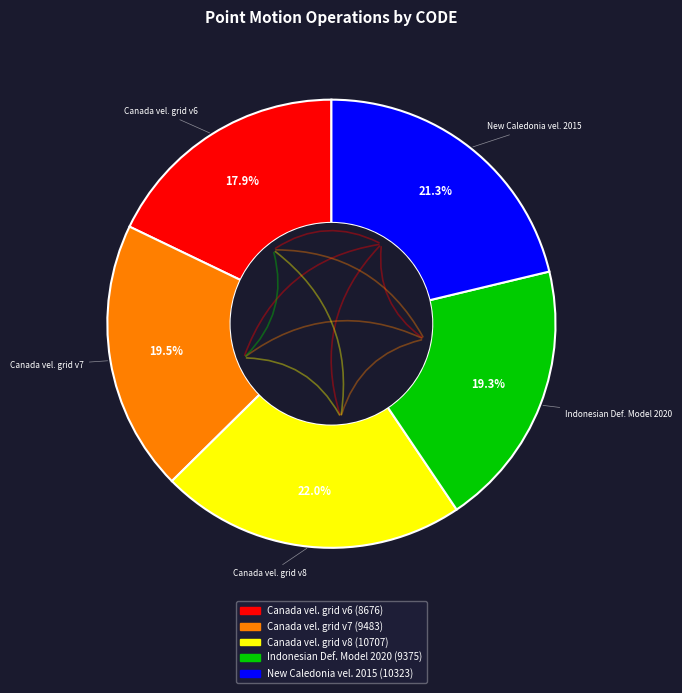

How many slices are in this pie chart?

5